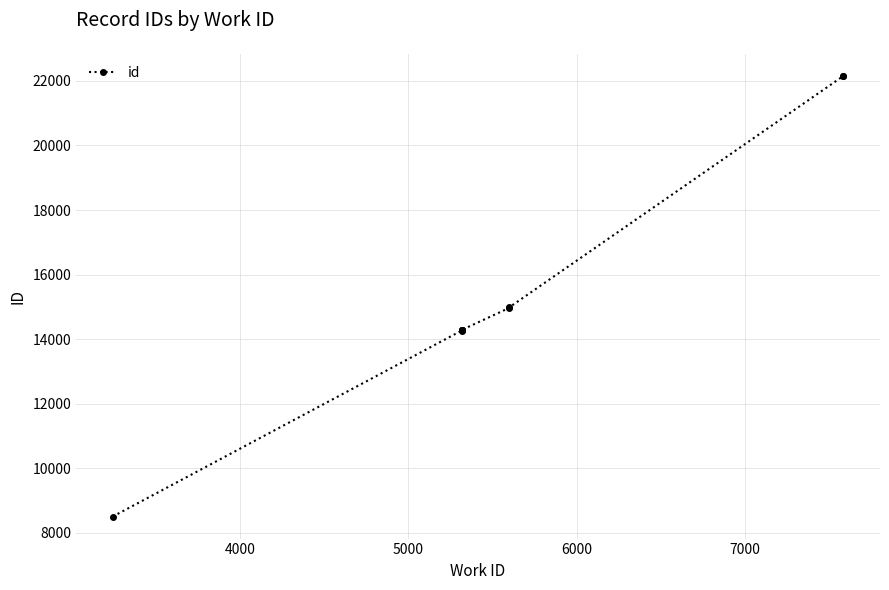

How many distinct data groups are displayed?

1